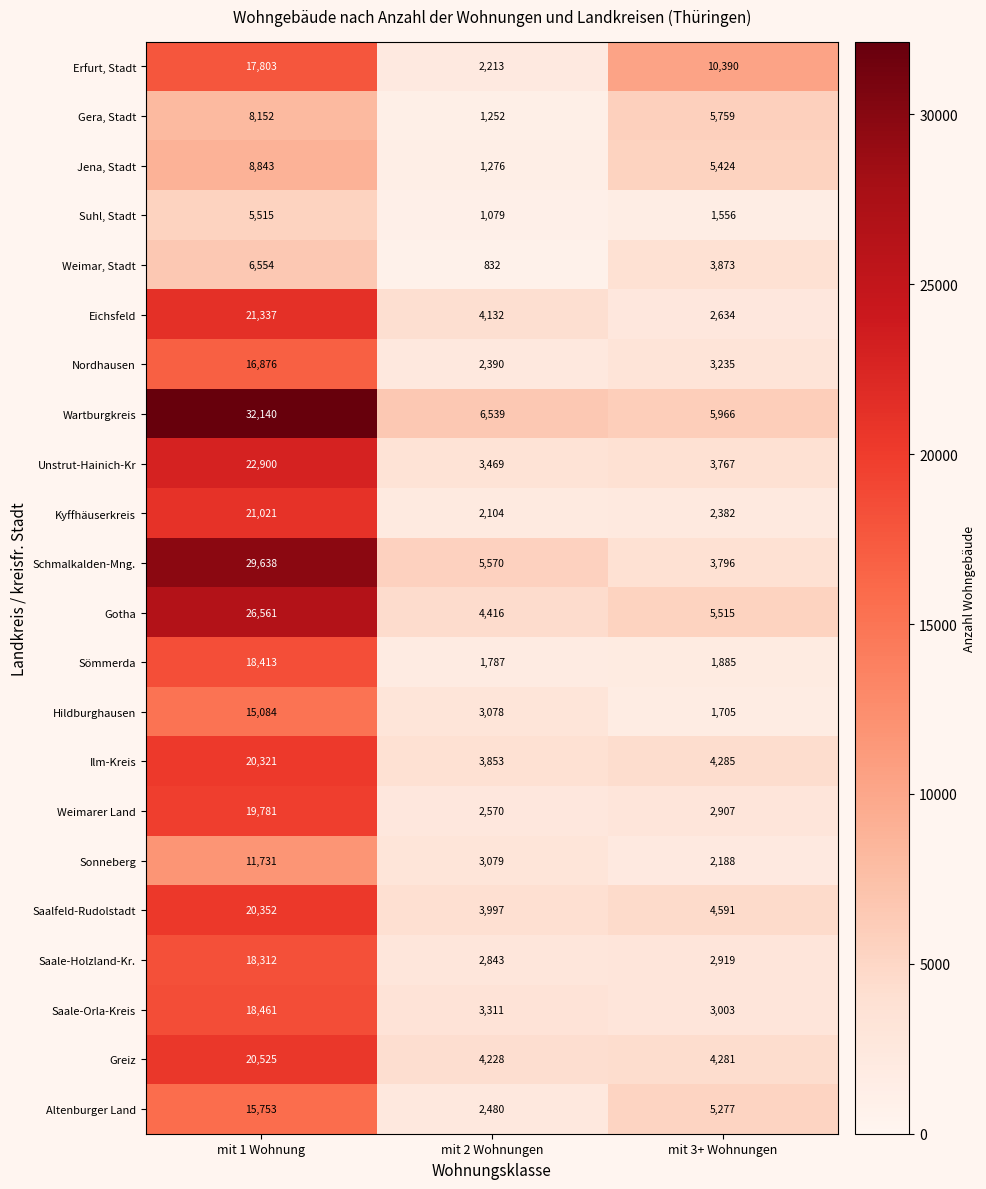

How many data points does each series have?

3